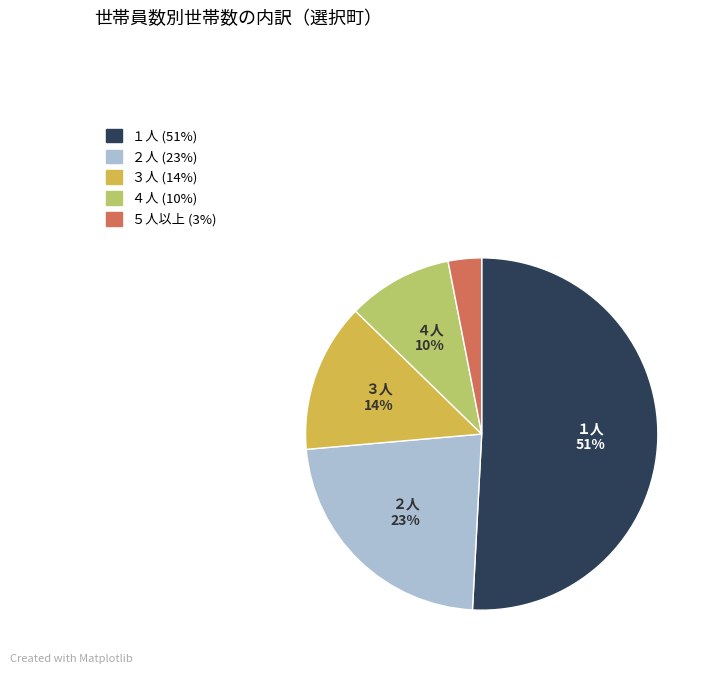

Is there any slice that represents more than half of the pie?

Yes